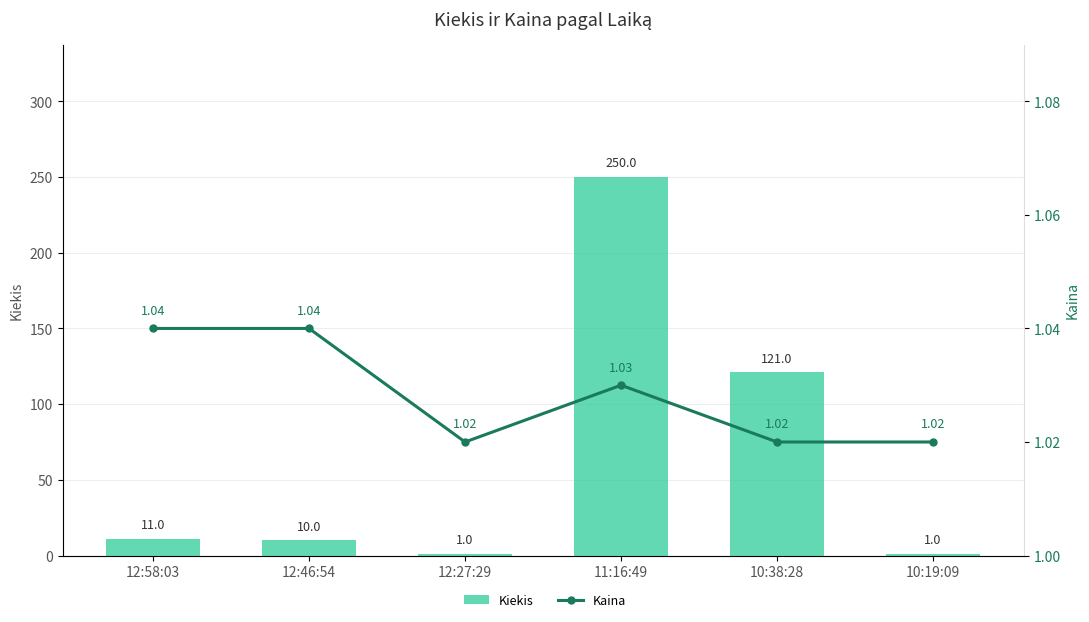

What is the difference between the Kiekis values at 10:19:09 and 12:46:54?

9.0